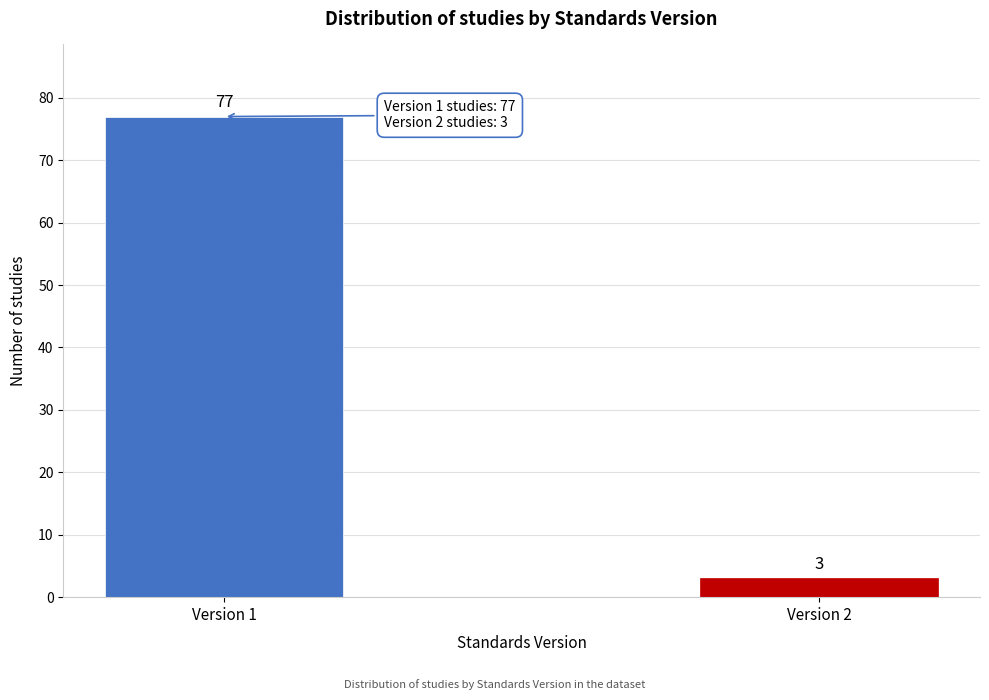

Reading left to right, extract all data points from this chart.

77	3